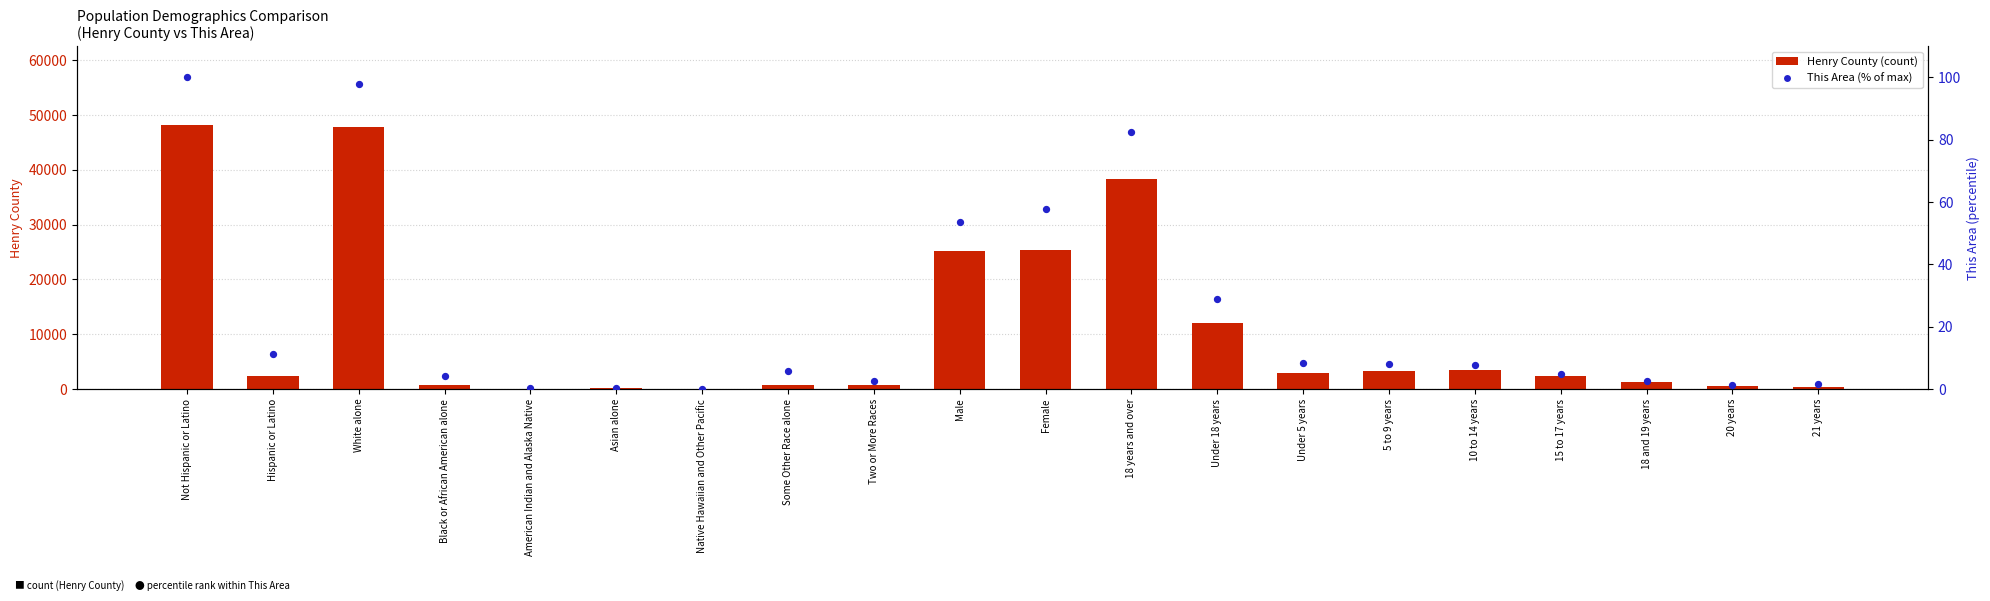

Which series has the widest spread of Y values?

Henry County